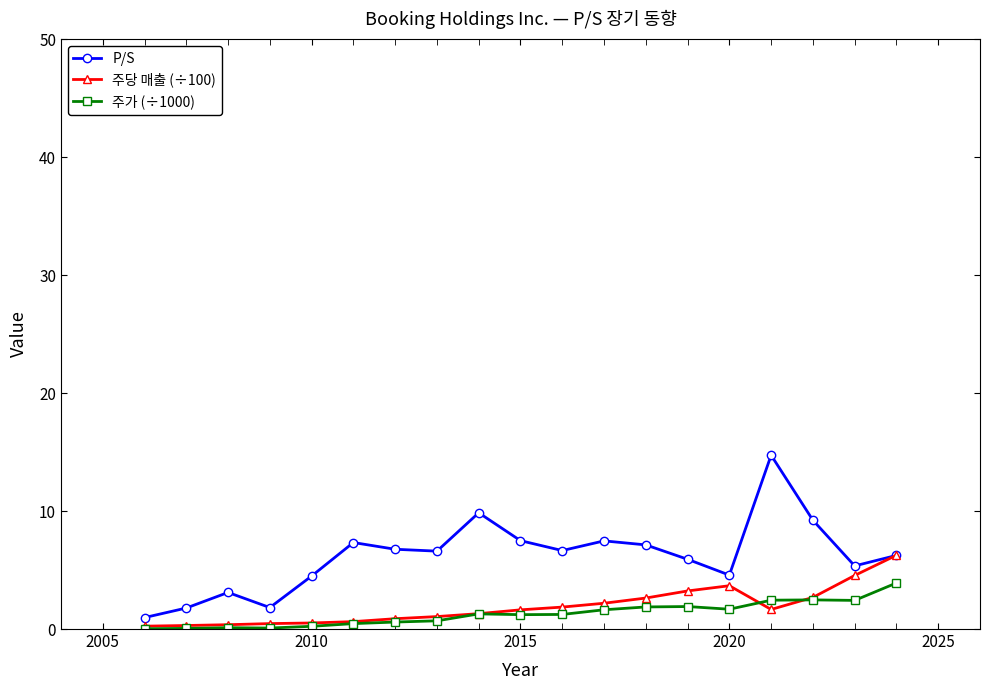

True or false: 주가 (÷1000) and P/S intersect in this chart.

False